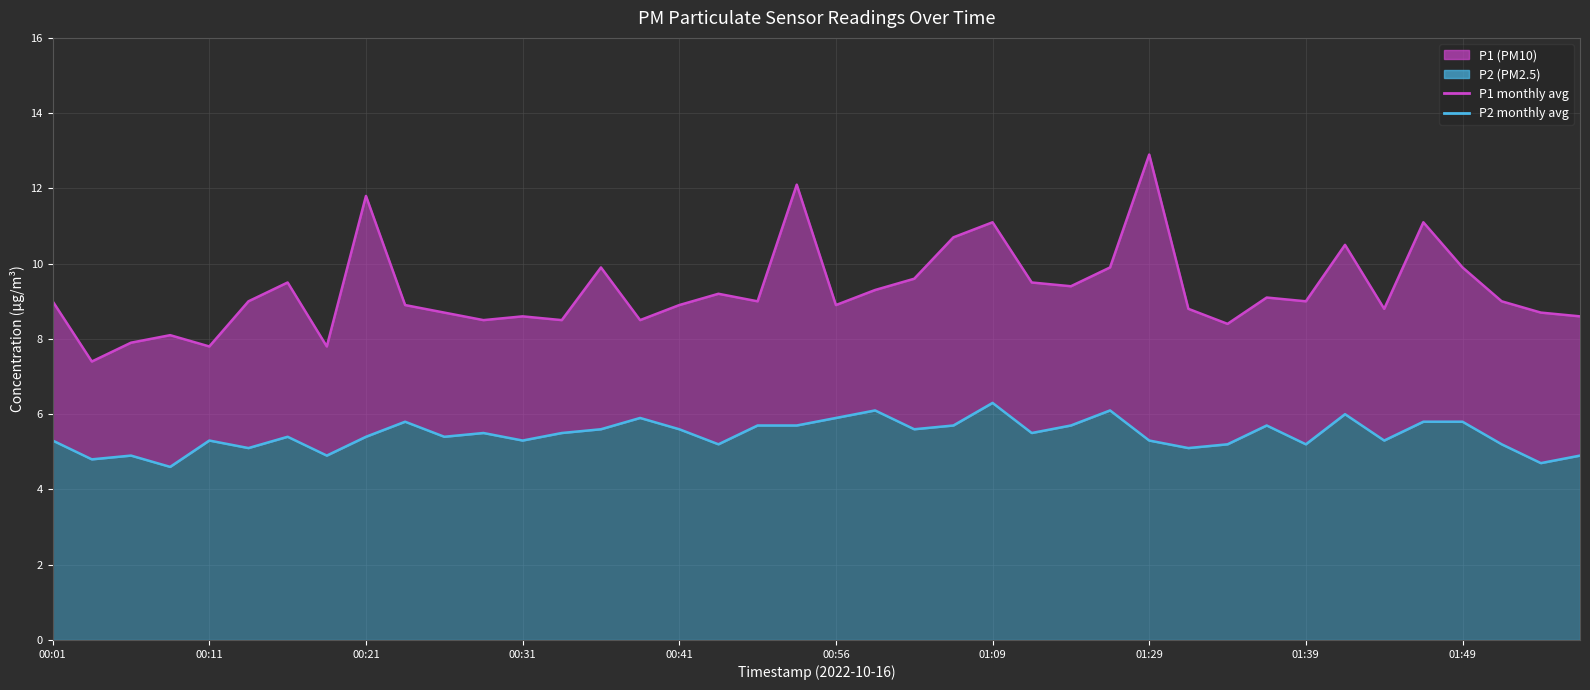

What position from the right is 38?

2